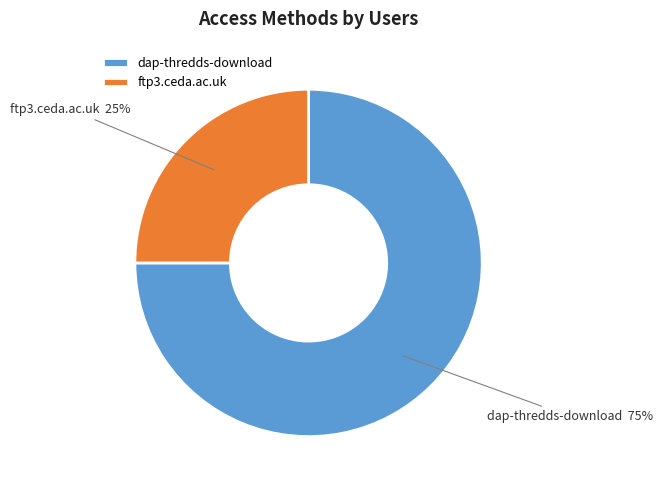

True or false: ftp3.ceda.ac.uk accounts for 25% of the total.

True